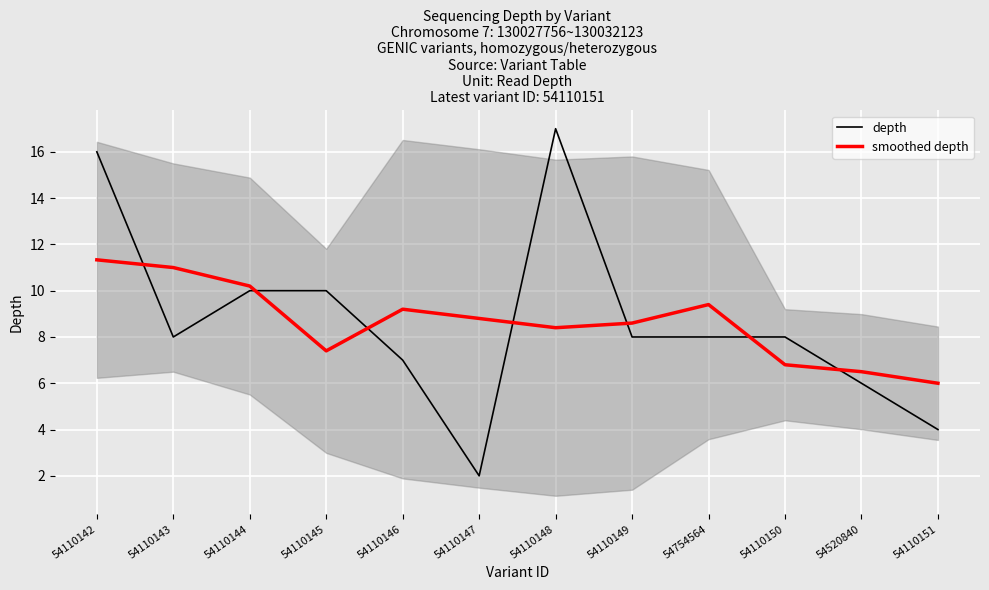

What position from the right is 54110148?

6